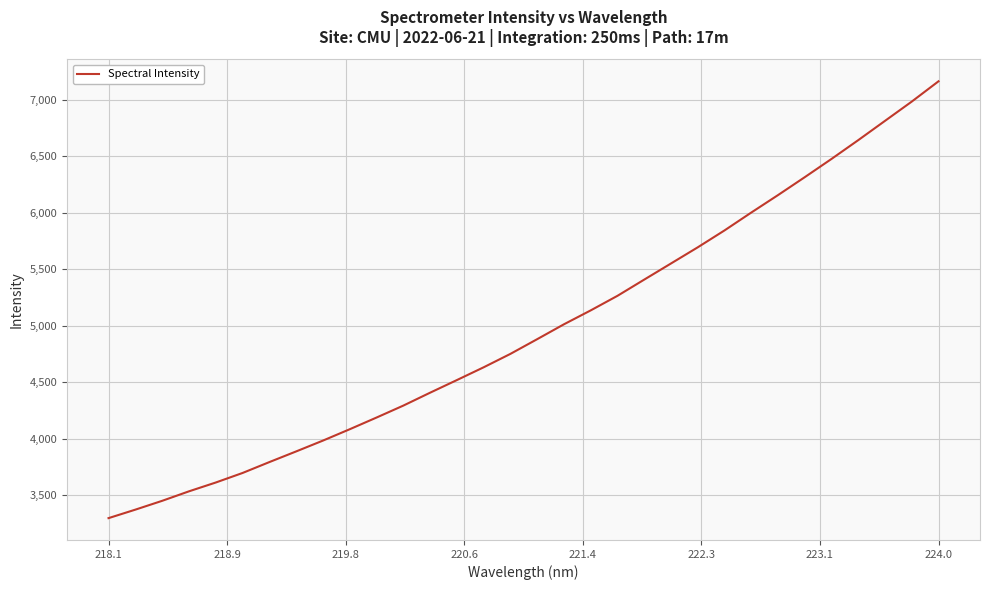

What is the difference between the maximum and minimum values?

3864.5